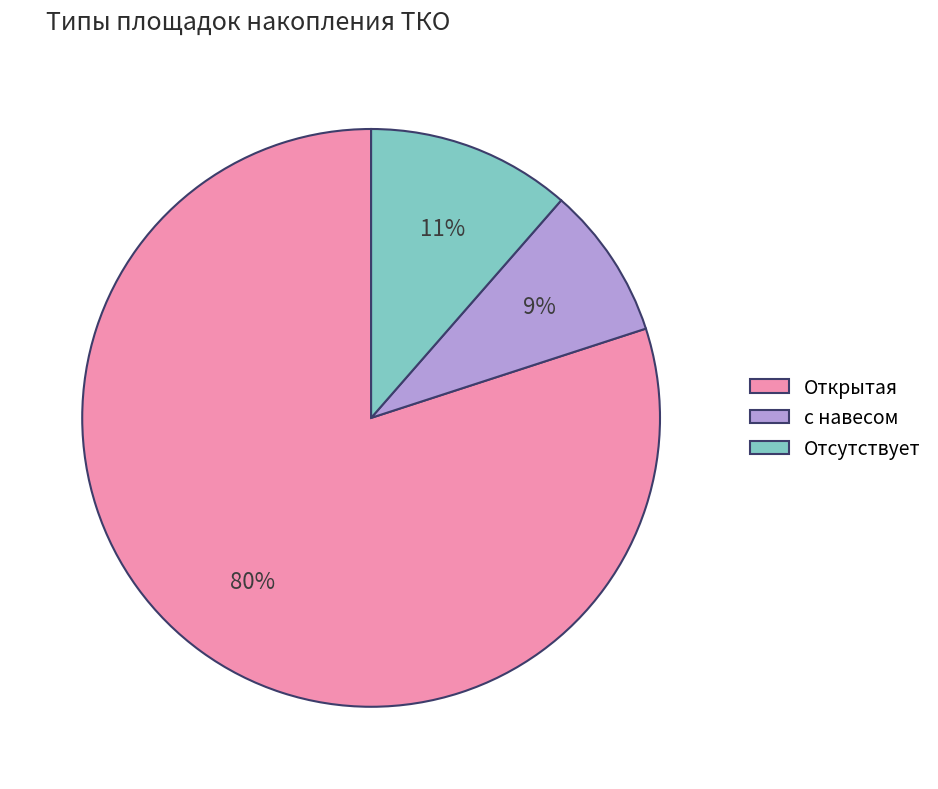

How many segments does this pie chart have?

3